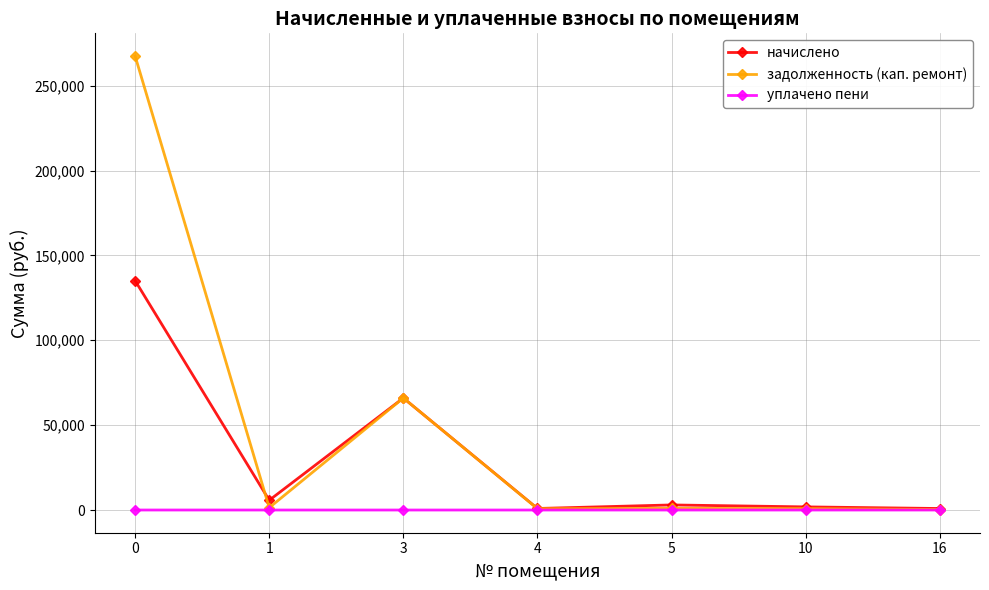

What is the value of the задолженность (кап. ремонт) point at the 4th from the left?

797.2